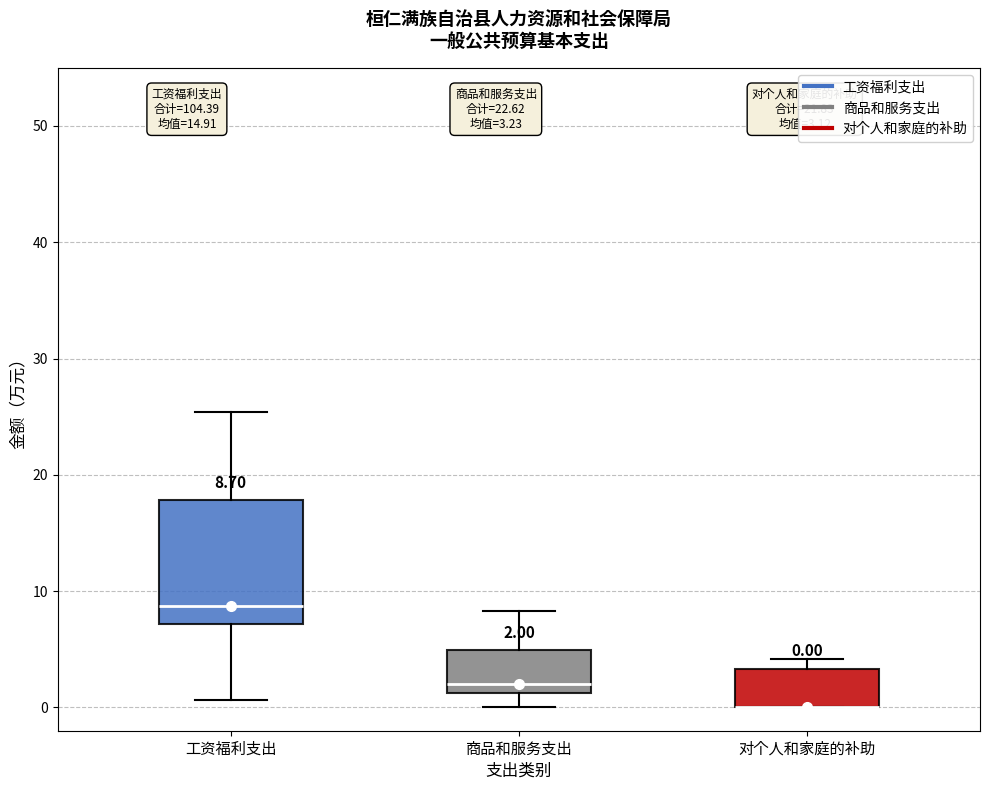

Which box is the tallest, from its lower edge to its upper edge?

工资福利支出